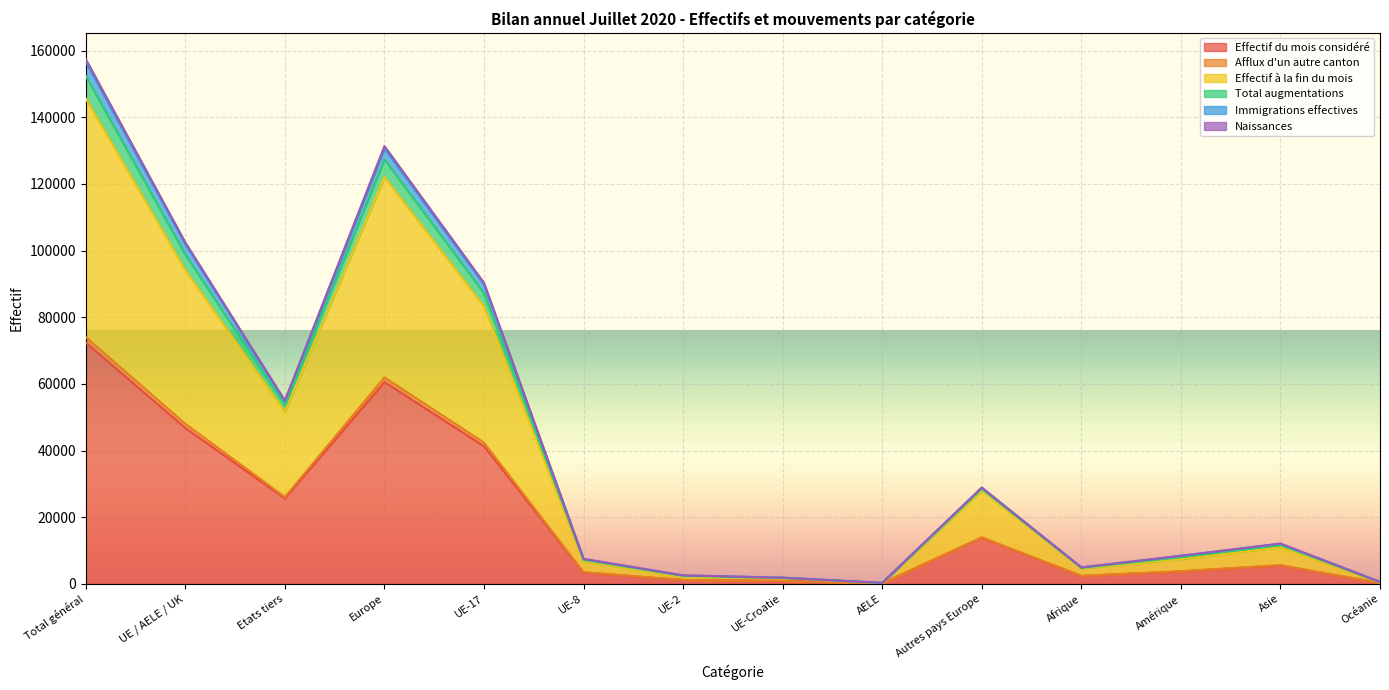

How many data points does each series have?

14